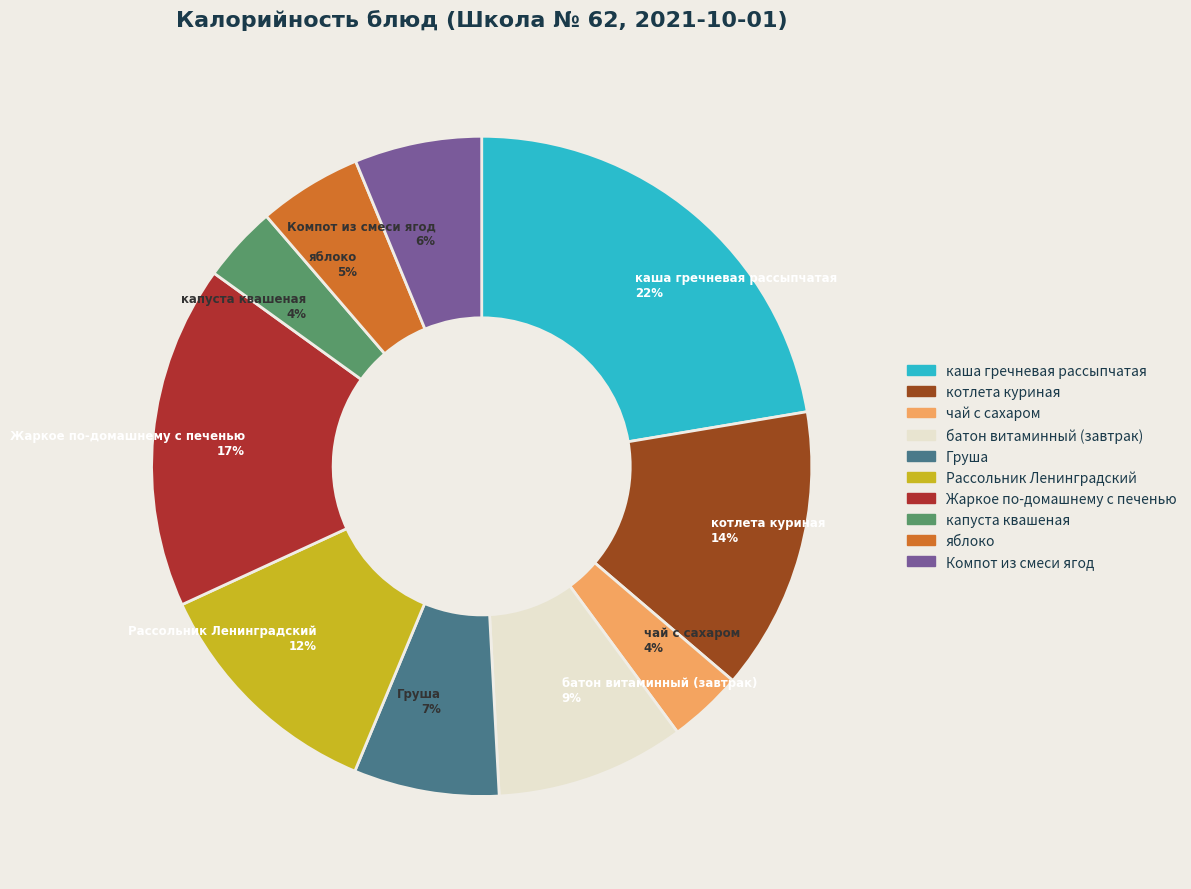

Approximately how many times larger is the value at Рассольник Ленинградский compared to батон витаминный (завтрак)?

1.3